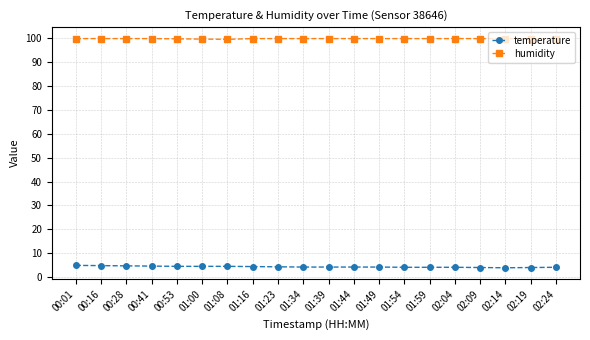

Does the chart display data point markers on the line(s)?

Yes